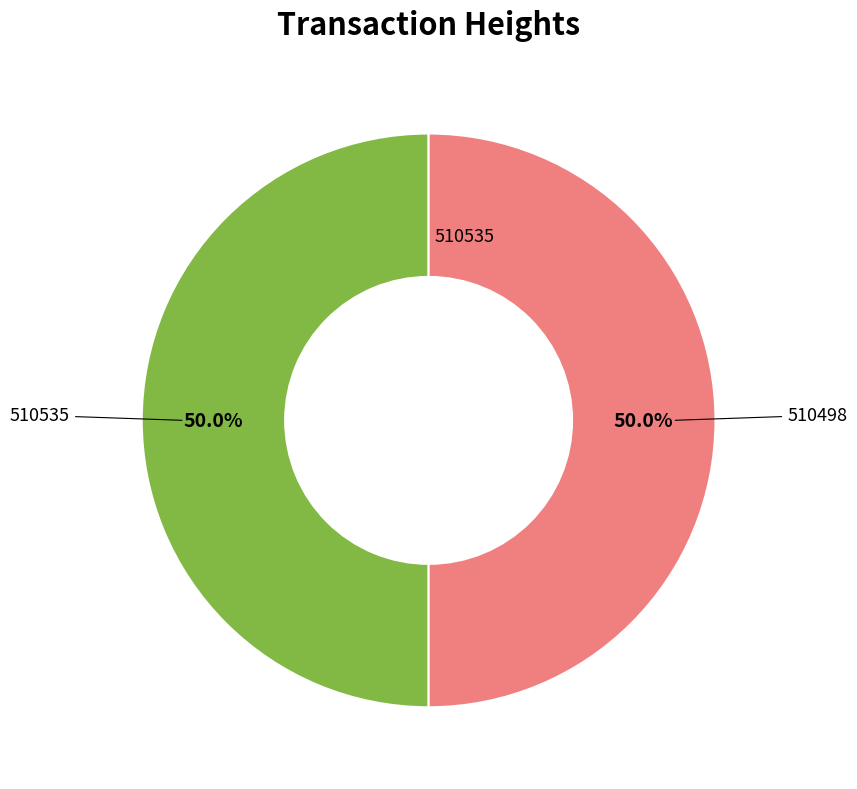

Which slice is the smallest?

510498